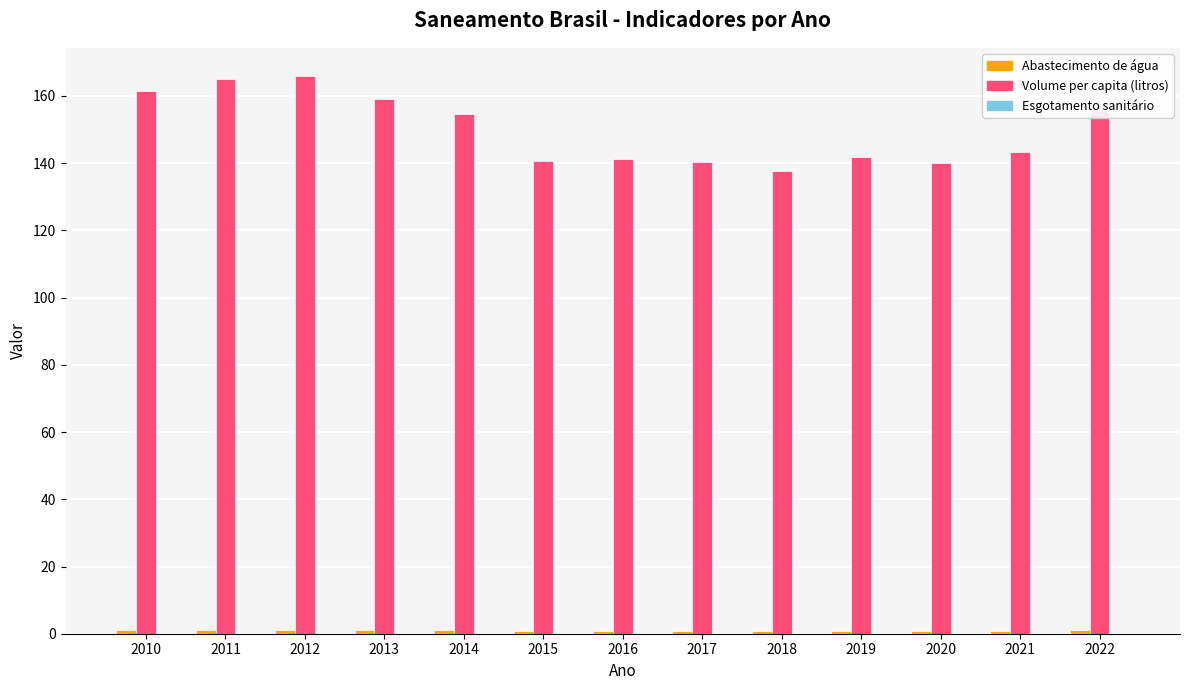

What is the greatest value displayed?

166.0